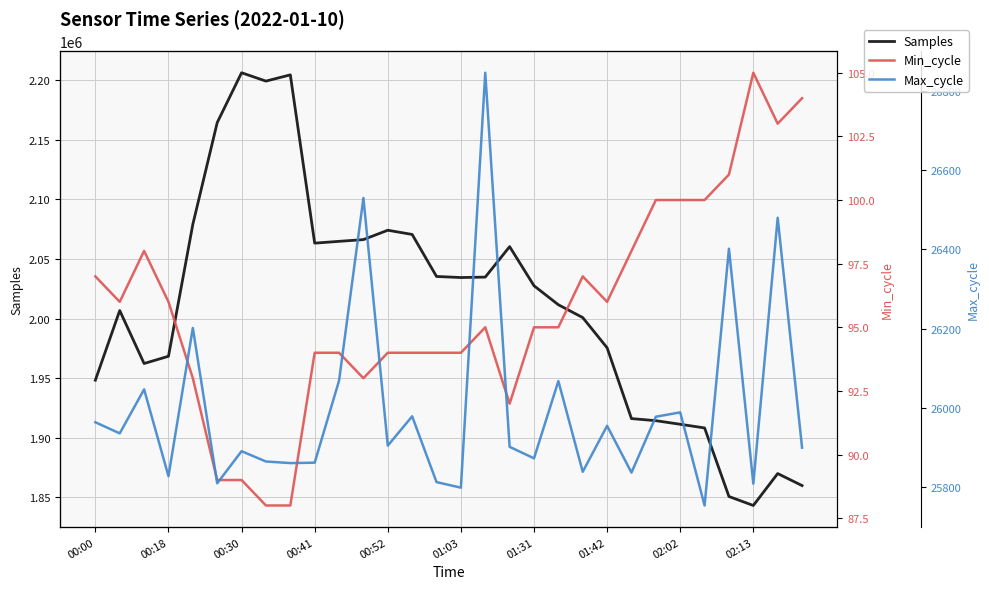

Reading right to left, list all the values displayed in this chart.

Samples: 1859770	1869854	1843055	1850600	1908148	1911215	1914239	1915993	1975415	2000773	2011543	2027497	2060333	2034743	2034387	2035283	2070552	2074084	2066224	2064759	2063253	2204501	2199259	2206278	2164394	2079071	1968302	1962218	2006690	1948250
Min_cycle: 104	103	105	101	100	100	100	98	96	97	95	95	92	95	94	94	94	94	93	94	94	88	88	89	89	93	96	98	96	97
Max_cycle: 25900	26480	25809	26402	25754	25989	25978	25837	25955	25839	26068	25873	25902	26846	25799	25813	25979	25905	26530	26069	25862	25861	25865	25891	25810	26202	25828	26047	25936	25964